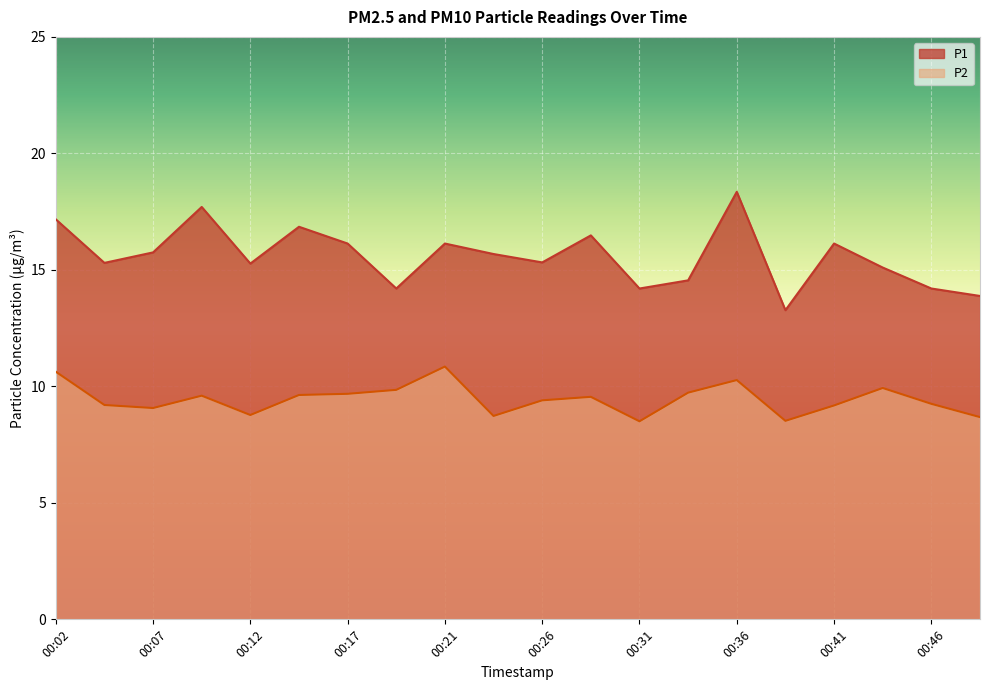

Which category has the lowest value in the P2 series?

00:31